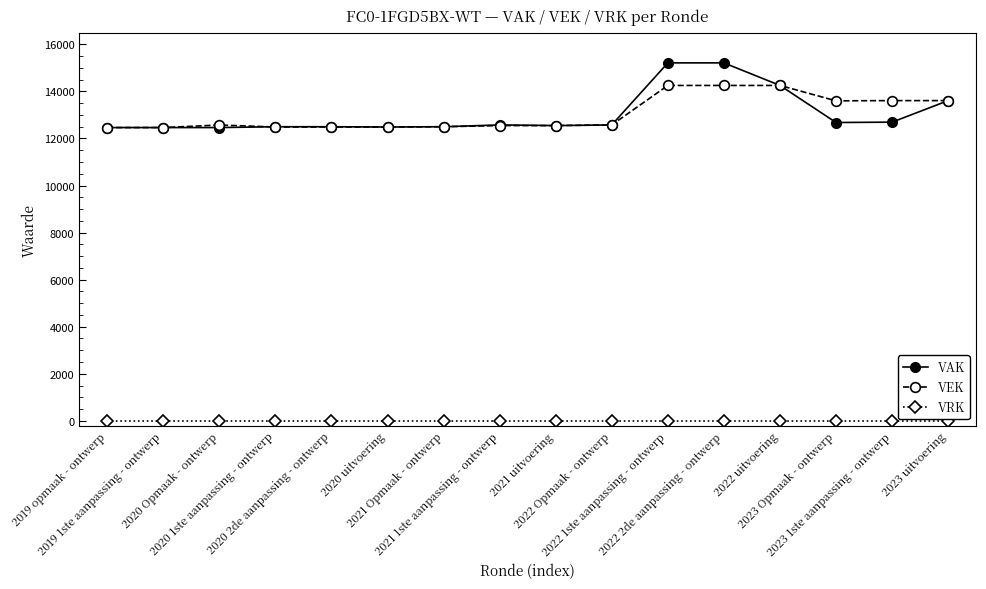

How many lines are shown in the chart?

3